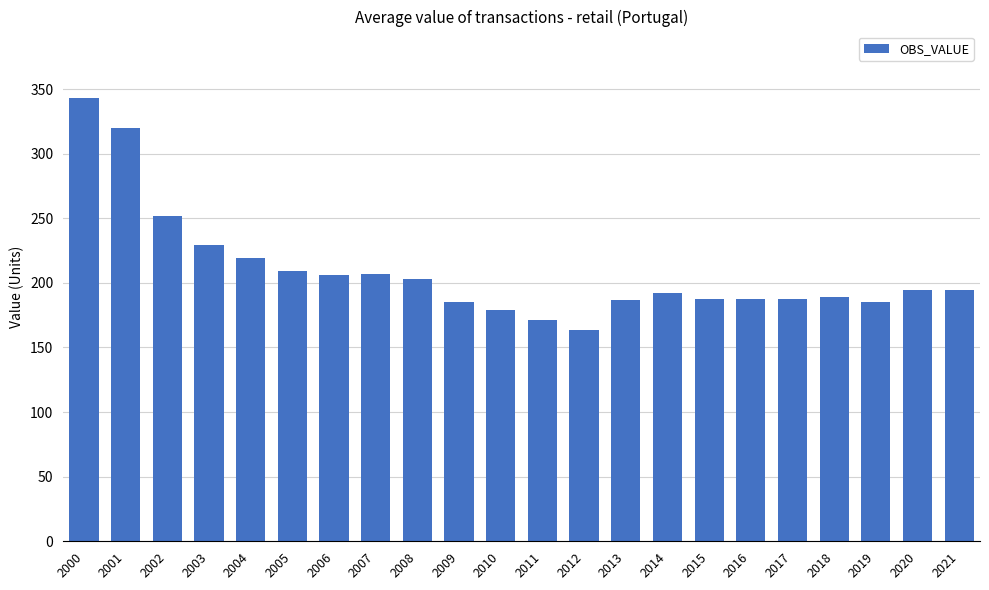

What is the greatest value displayed?

343.0